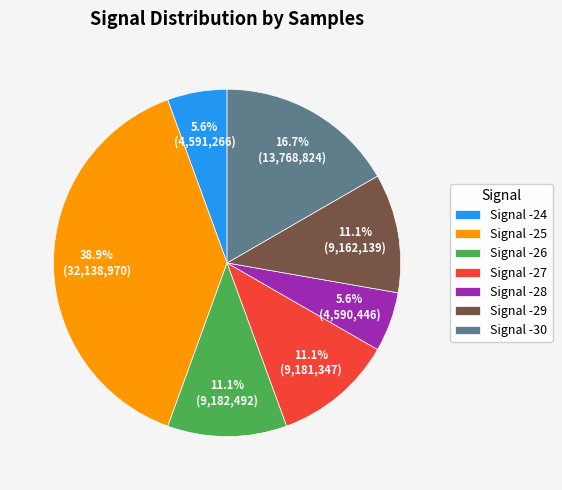

What percentage is NOT represented by Signal -29?

88.9%